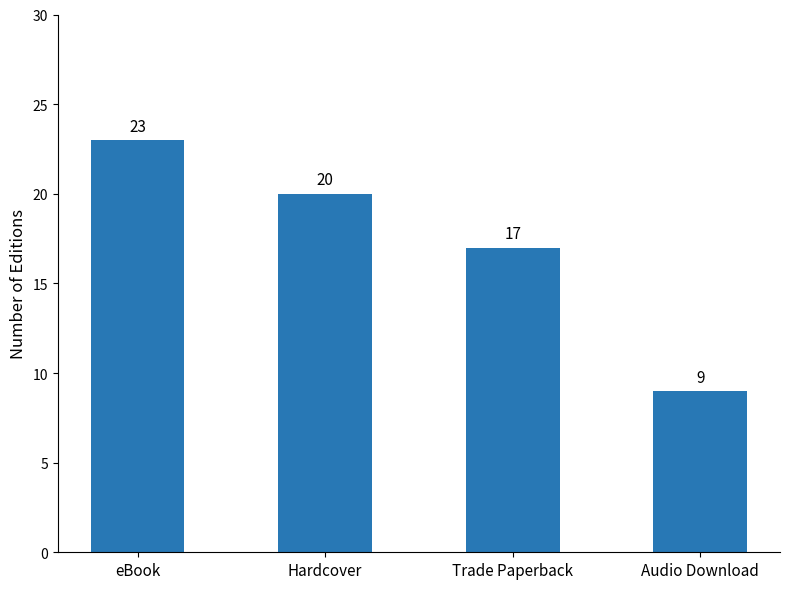

Reading left to right, what are all the values shown in this chart?

23	20	17	9